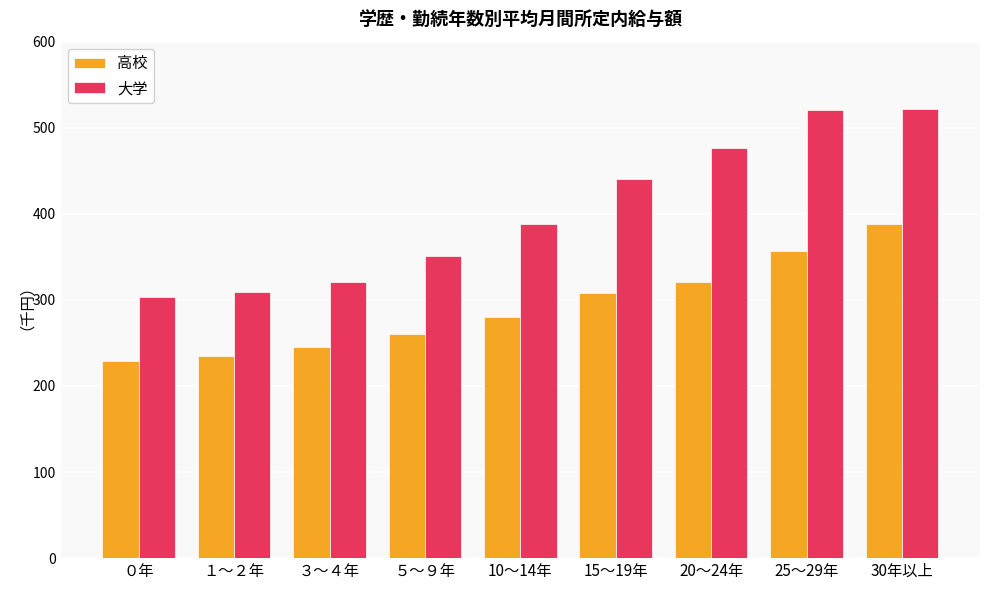

What position from the left is ０年?

1